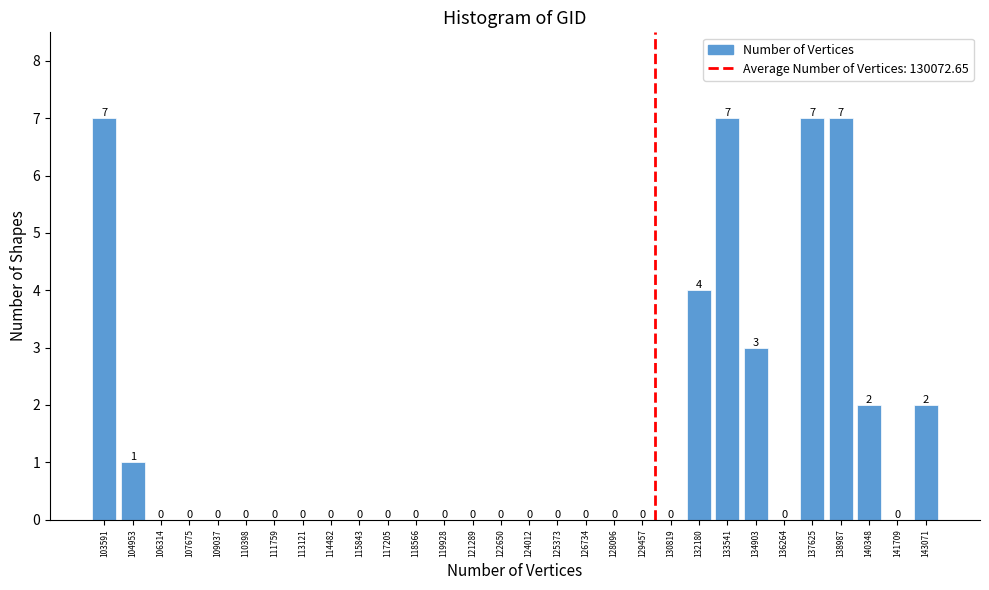

Reading left to right, list every bar in this chart as the range it spans on the x-axis followed by its height. The bar edges are not printed on the chart, so give them approximately, as read against the axis.

103000 to 104200: 7
104200 to 105600: 1
105600 to 107000: 0
107000 to 108400: 0
108400 to 109800: 0
109800 to 111000: 0
111000 to 112400: 0
112400 to 113800: 0
113800 to 115200: 0
115200 to 116600: 0
116600 to 117800: 0
117800 to 119200: 0
119200 to 120600: 0
120600 to 122000: 0
122000 to 123400: 0
123400 to 124600: 0
124600 to 126000: 0
126000 to 127400: 0
127400 to 128800: 0
128800 to 130200: 0
130200 to 131400: 0
131400 to 132800: 4
132800 to 134200: 7
134200 to 135600: 3
135600 to 137000: 0
137000 to 138400: 7
138400 to 139600: 7
139600 to 141000: 2
141000 to 142400: 0
142400 to 143800: 2